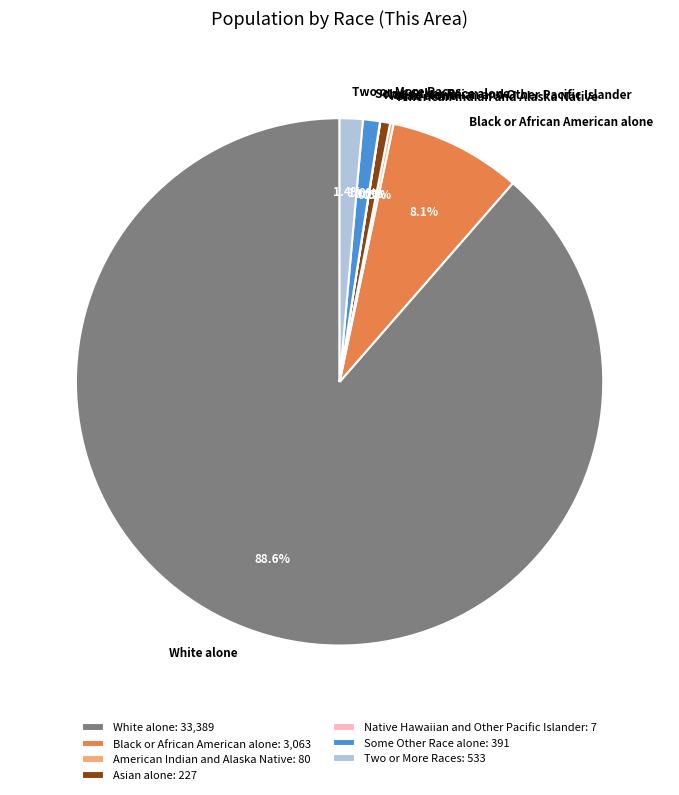

What is the ratio of the value at Asian alone to the value at Two or More Races?

0.4